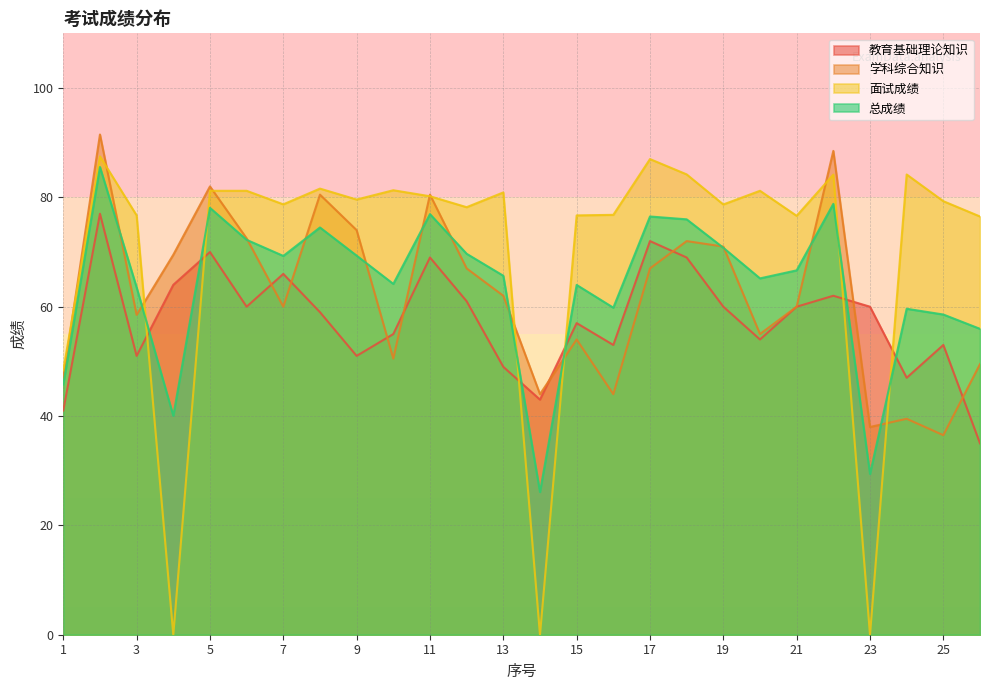

What is the maximum value shown in the chart?

91.5